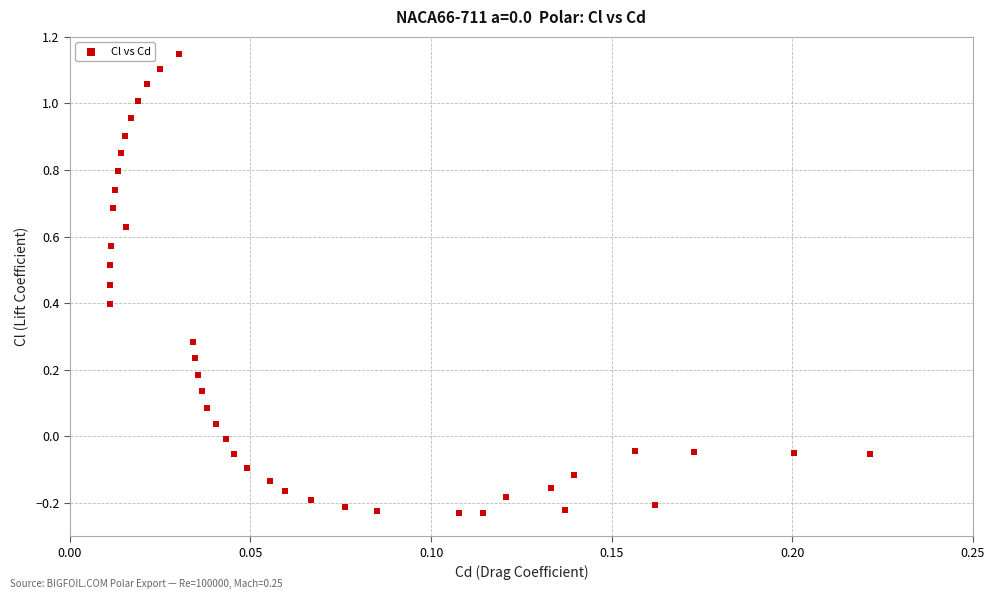

What is the range of Y values (max minus min)?

1.4